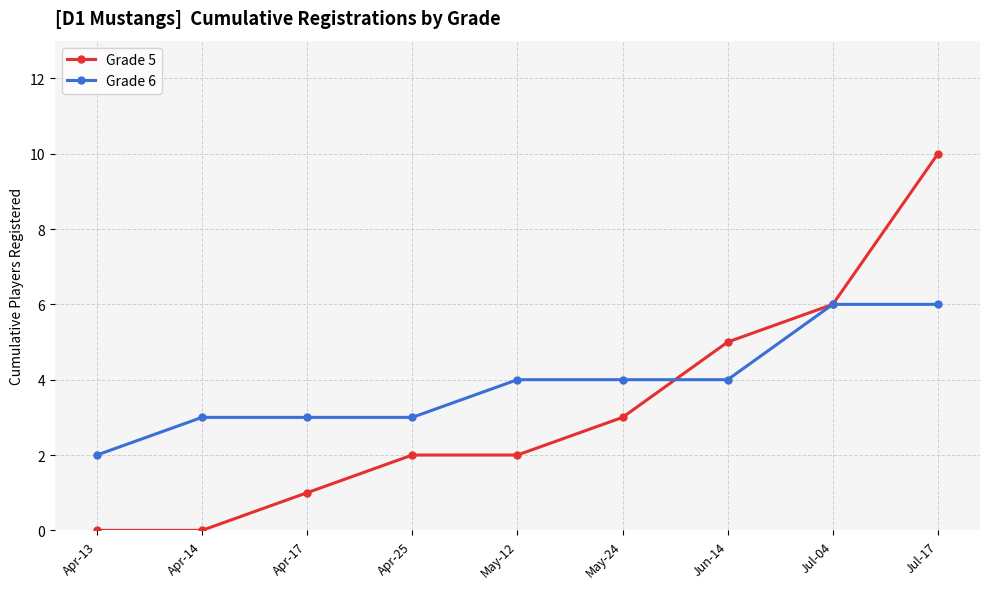

List the series in order of their peak value, lowest first.

Grade 6, Grade 5